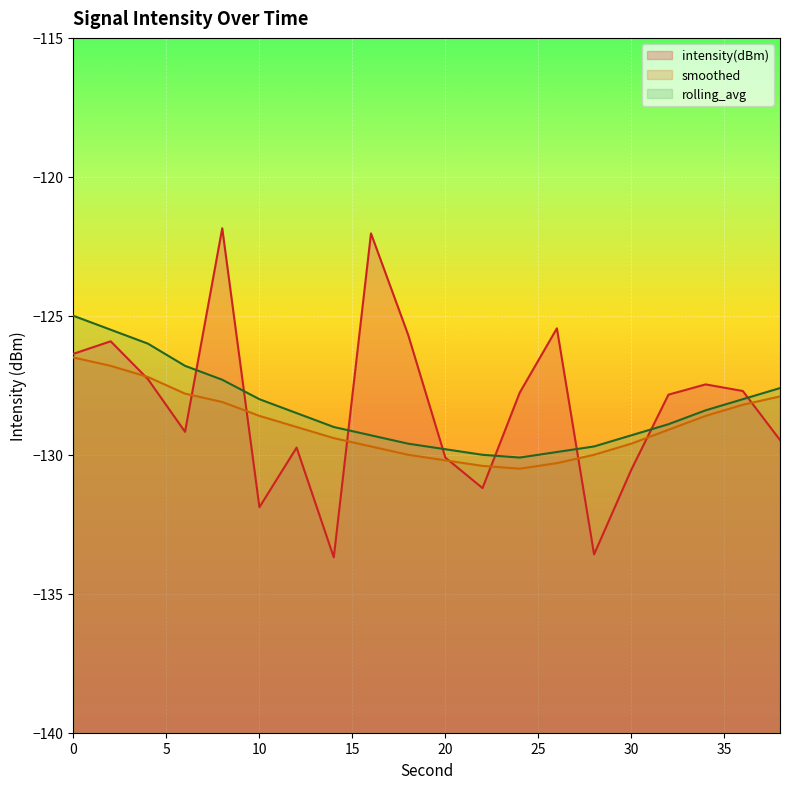

Is it true that intensity(dBm) equals -125.9 at 2?

True